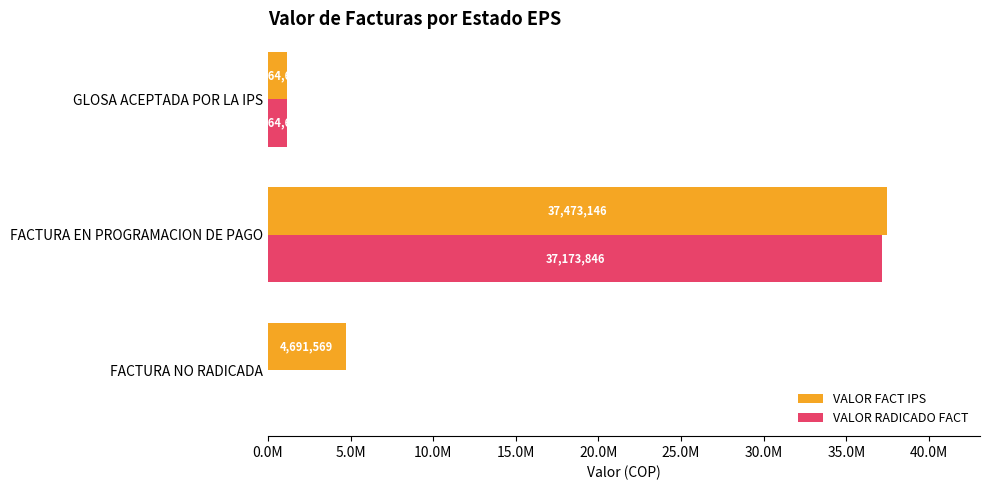

What are all the series names shown in the legend?

VALOR FACT IPS, VALOR RADICADO FACT